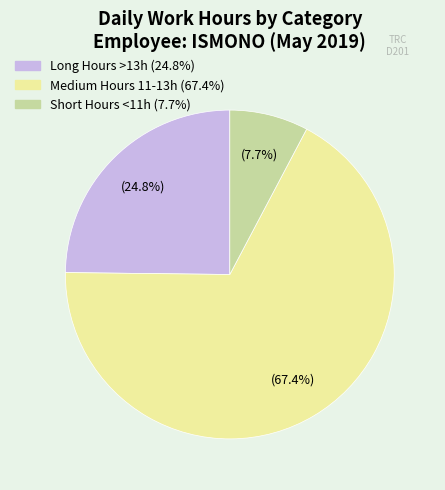

Is there a majority slice in this chart?

Yes